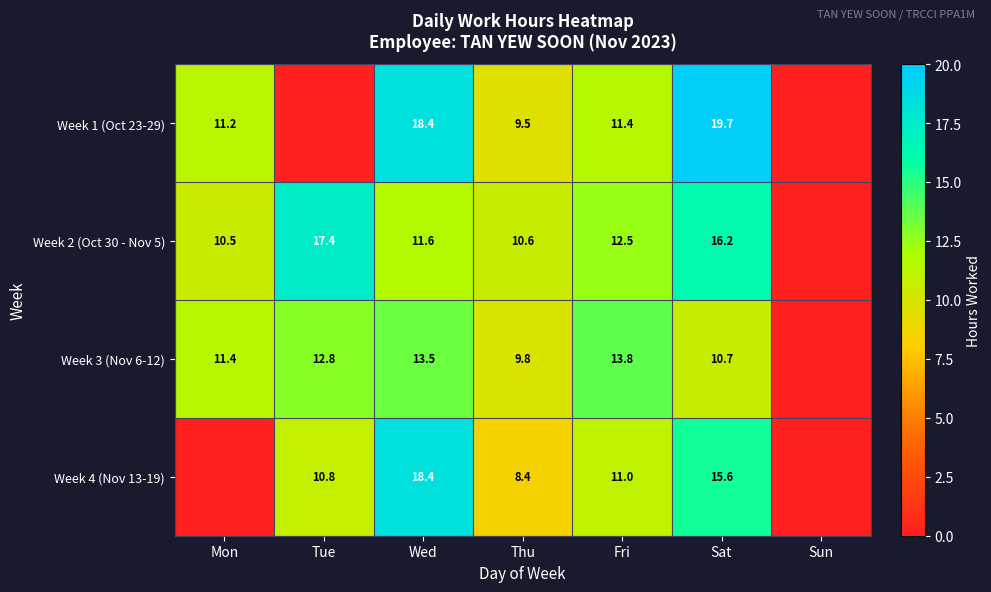

Rank the series at Sat from highest to lowest value.

Week 1 (Oct 23-29), Week 2 (Oct 30 - Nov 5), Week 4 (Nov 13-19), Week 3 (Nov 6-12)